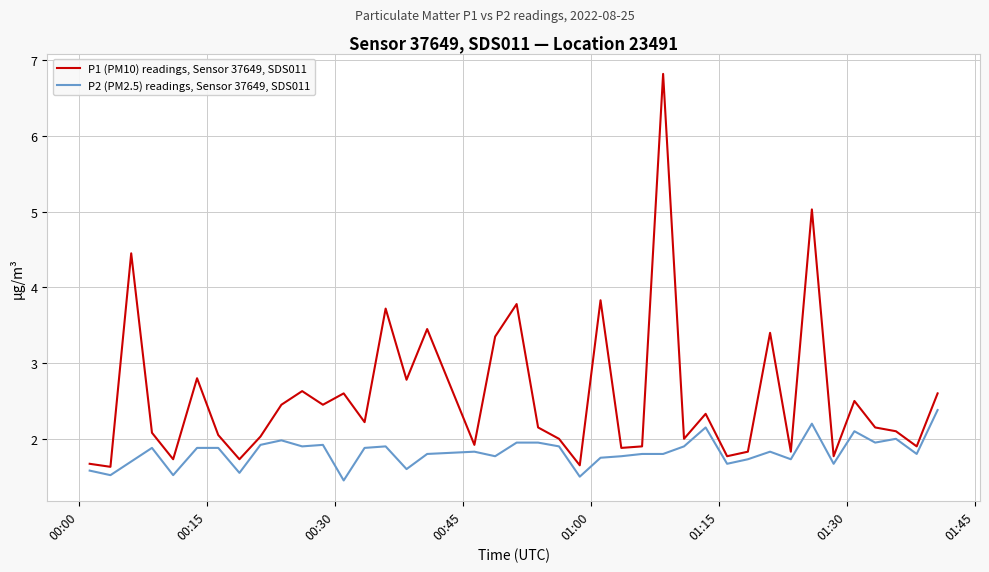

What is the highest value of the P2 (PM2.5) readings, Sensor 37649, SDS011 series?

2.4